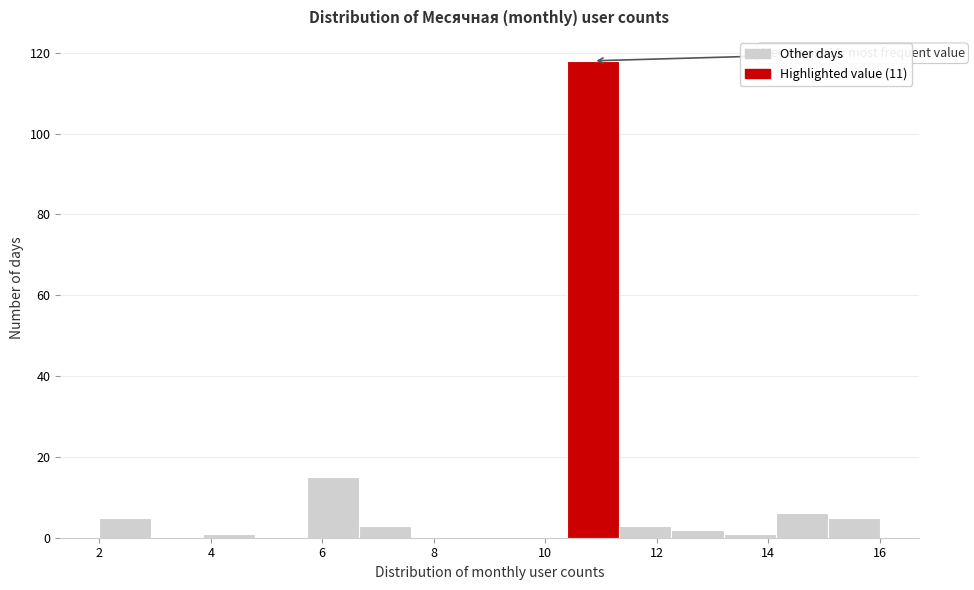

Which range on the x-axis has the tallest bar?

10.4 to 11.4